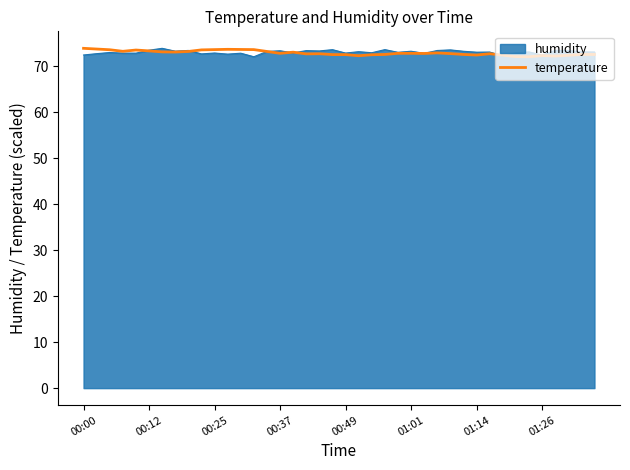

What is the smallest value displayed?

72.1